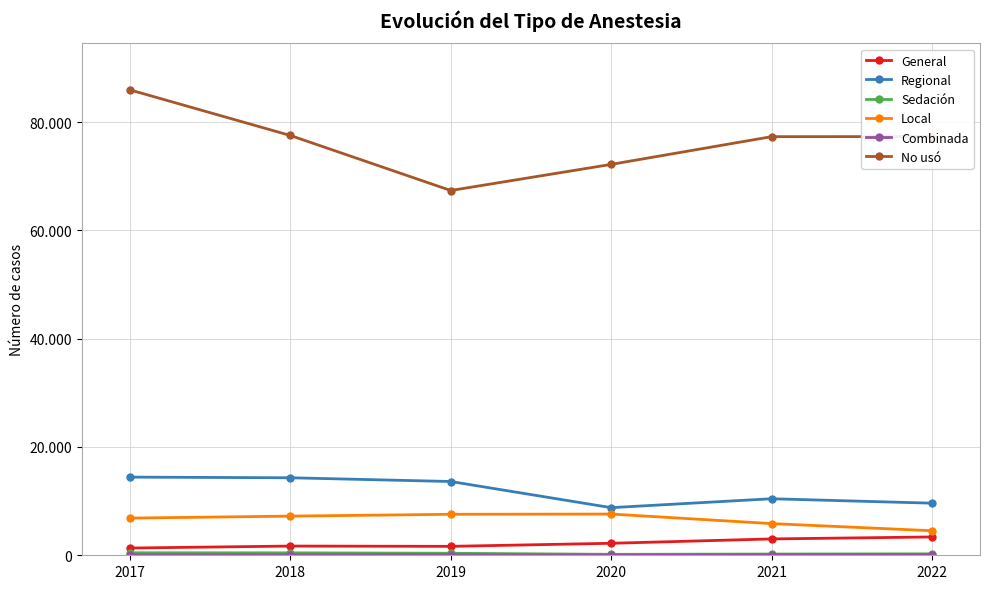

What is the difference between the second highest and minimum values in the No usó series?

10159